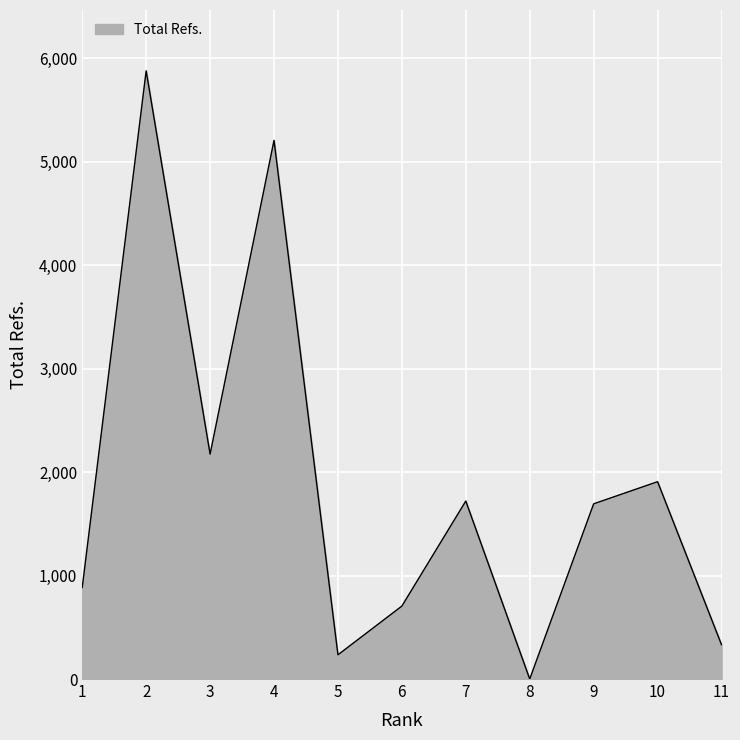

At which category does the data reach its first local peak?

2